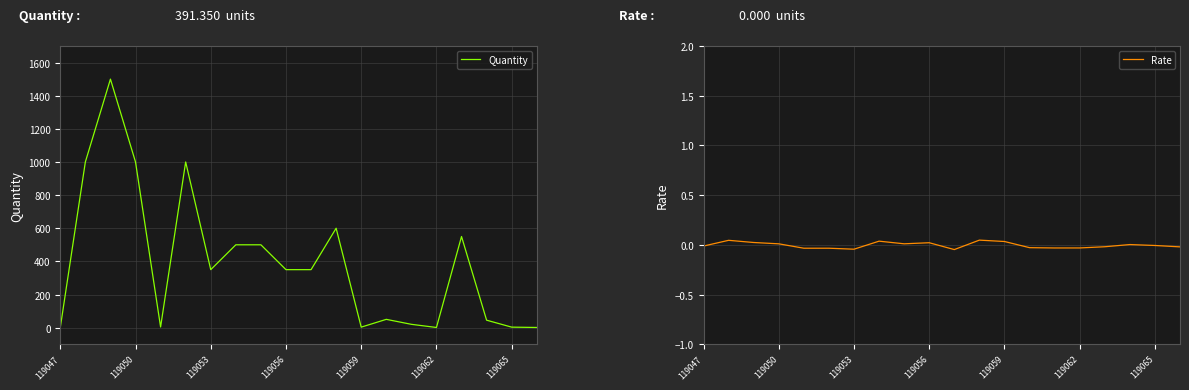

True or false: Quantity has a value of 1000 at 119050.

True